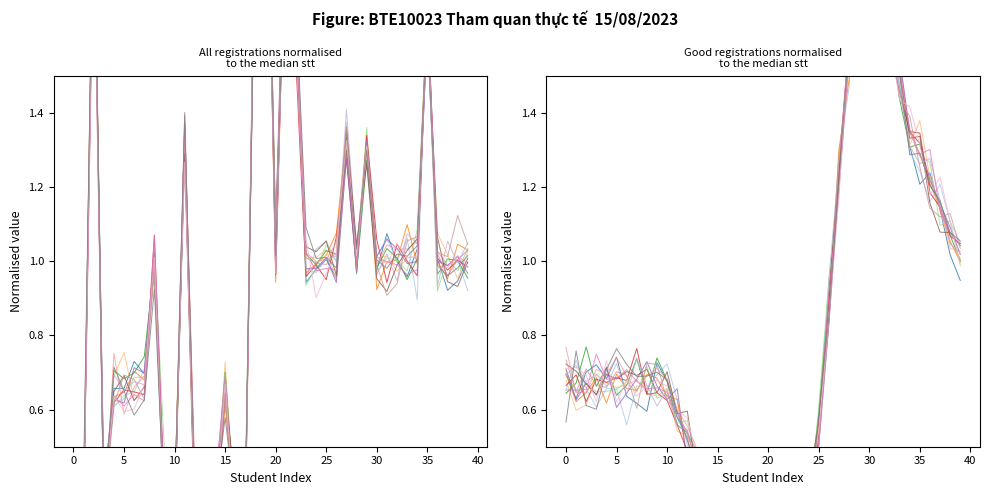

The trace_1 series shows 0.1 at 14. True or false?

False